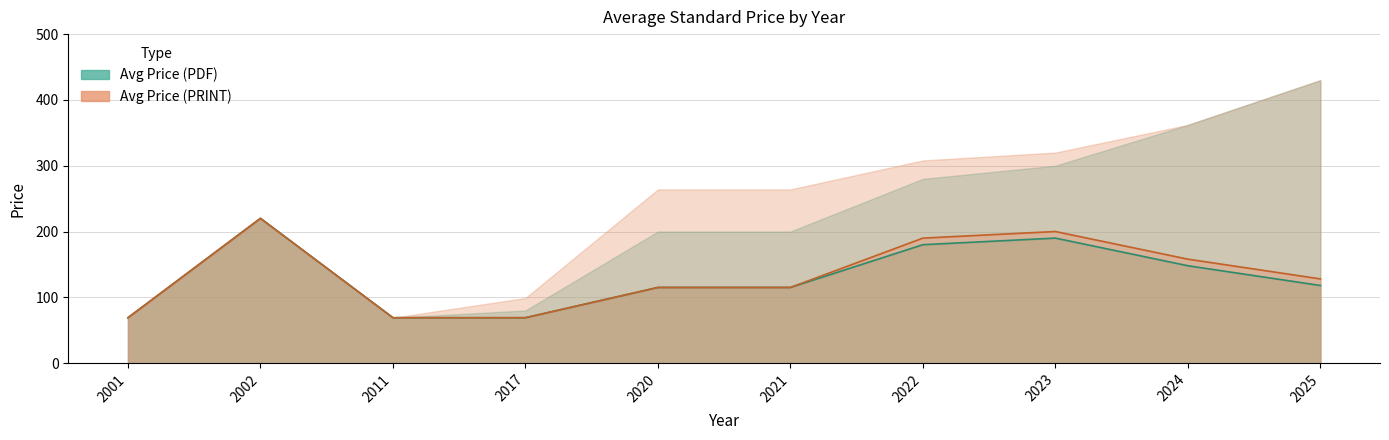

At 2021, list the series in order from smallest to largest.

Avg Price (PDF), Avg Price (PRINT)